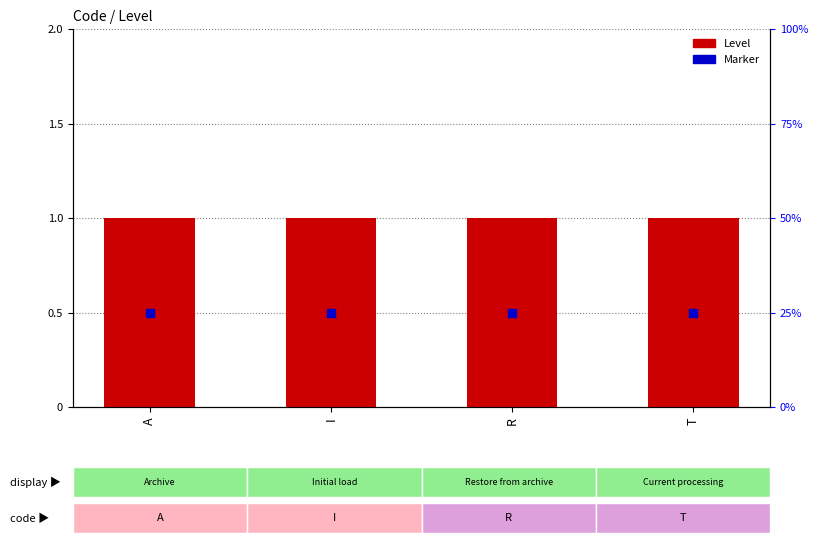

Which series has the largest total across all categories?

Level